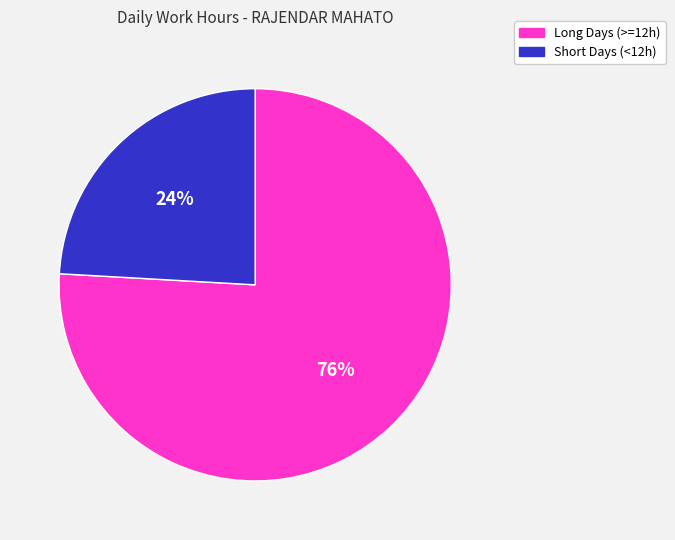

To the nearest percent, what is the average slice percentage?

50%